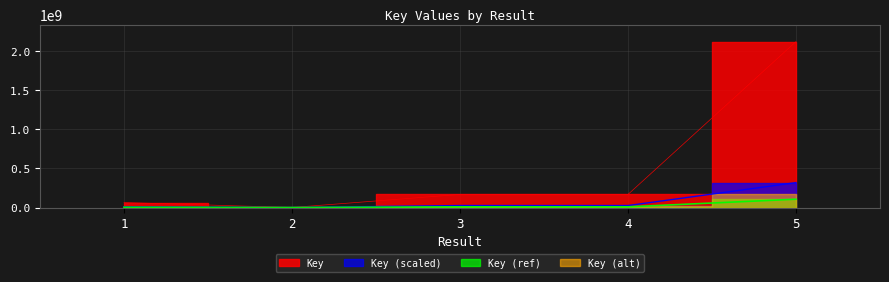

True or false: there are more than 2 points higher than both neighbors.

False